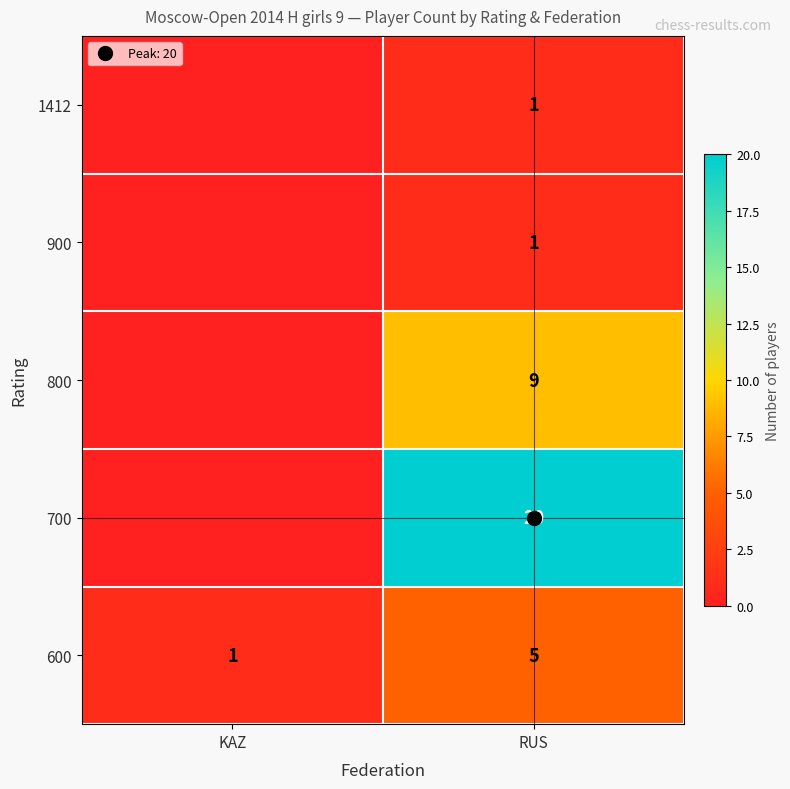

Between RUS and KAZ, which is larger?

RUS